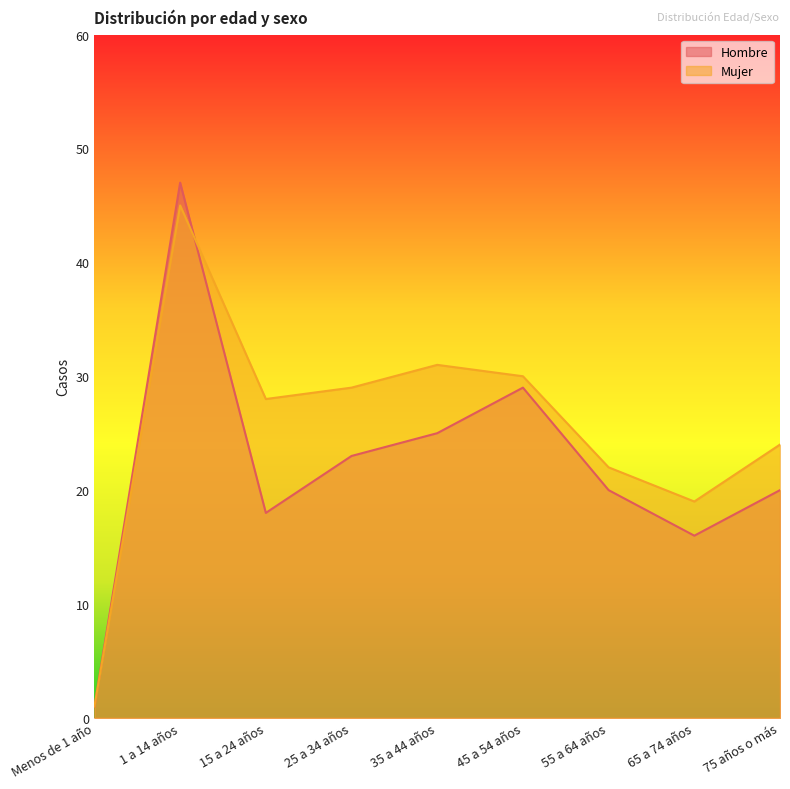

At which label does Mujer first exceed 28?

1 a 14 años